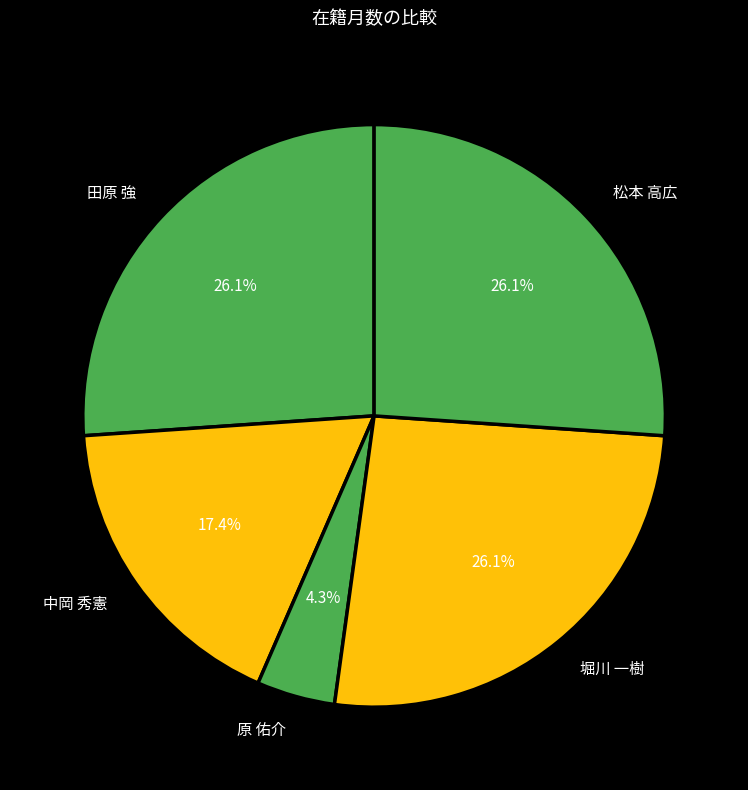

How many slices are in this pie chart?

5